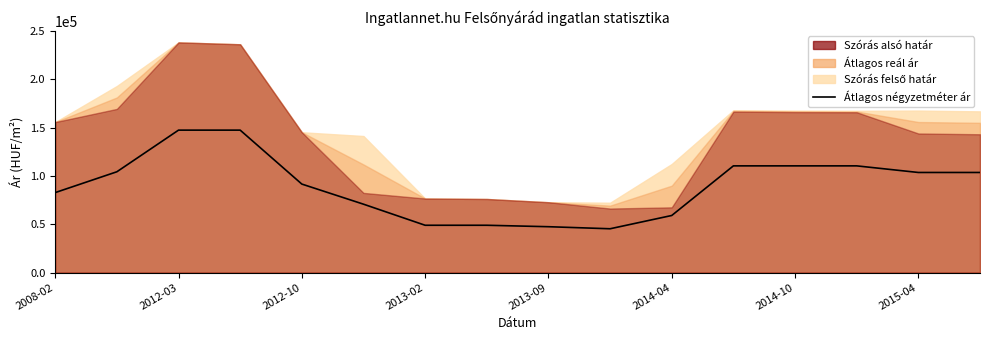

At which label is the value closest to 96455?

2012-10